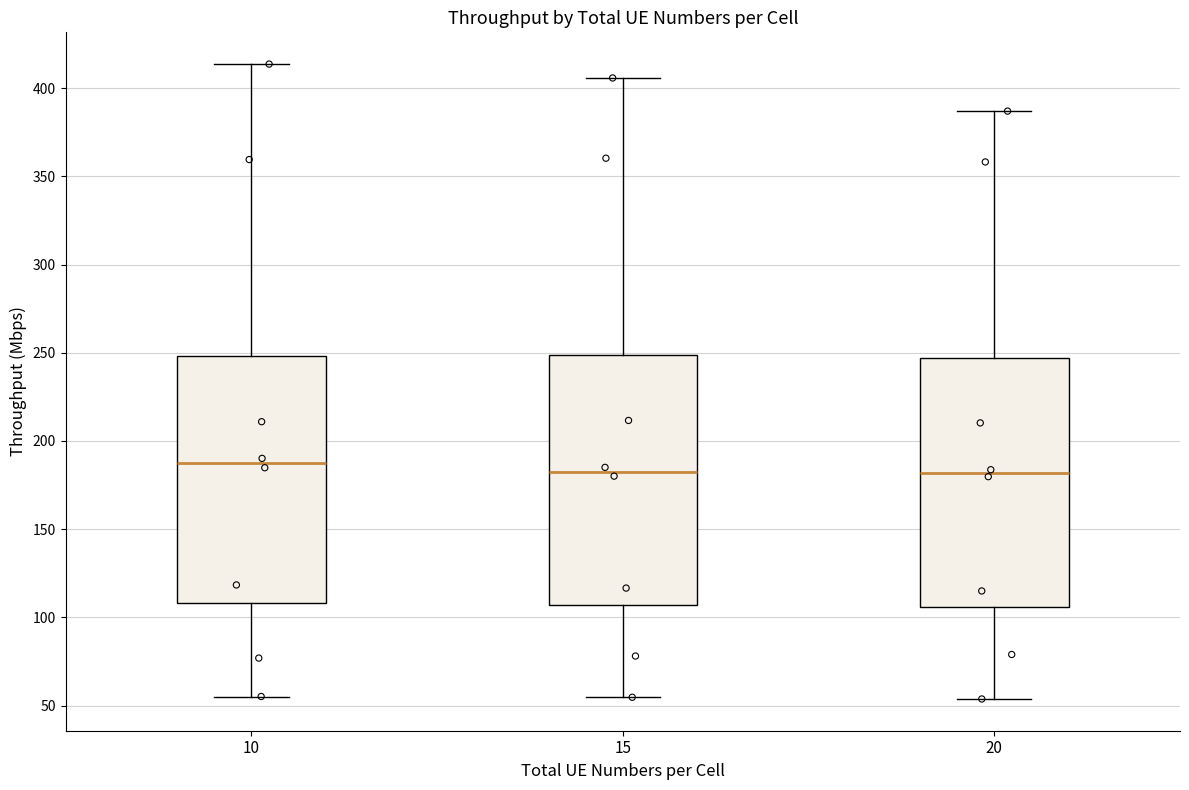

Reading left to right, transcribe this box plot: for each box, give where its median line is, the range the box spans, and where its two whiskers end, as read against the y-axis. The values are not printed on the chart, so give them approximately, as read against the axis.

10: median 185, box 110 to 250, whiskers 55 to 415
15: median 185, box 105 to 250, whiskers 55 to 405
20: median 180, box 105 to 245, whiskers 55 to 385